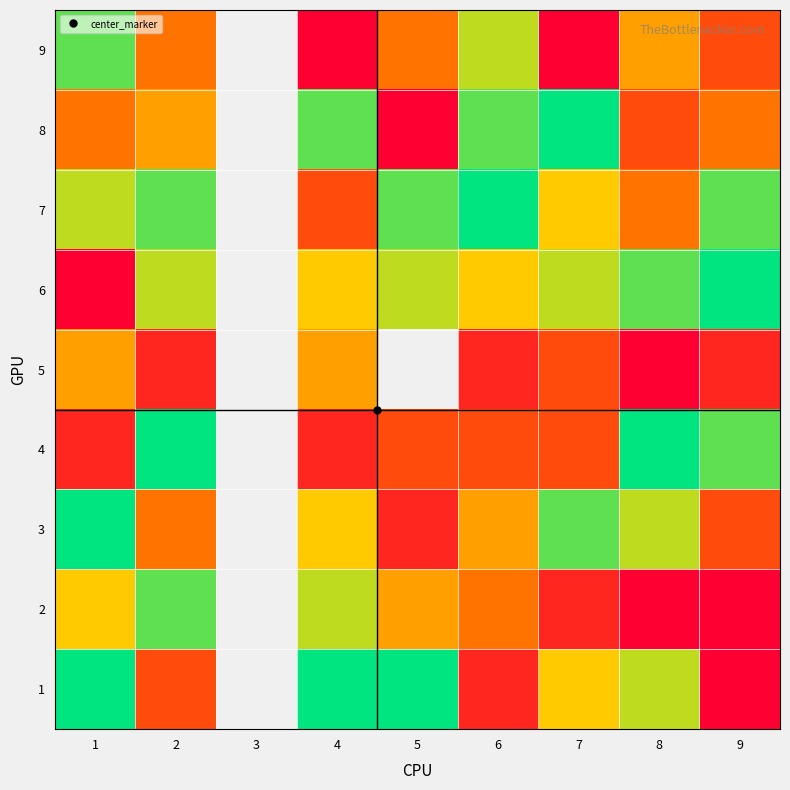

Is it true that 4 equals 1.1 at 4?

False